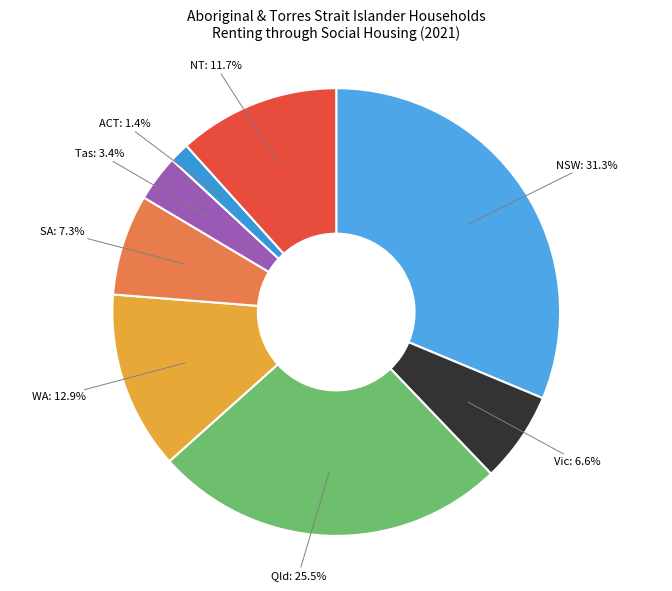

How many segments does this pie chart have?

8